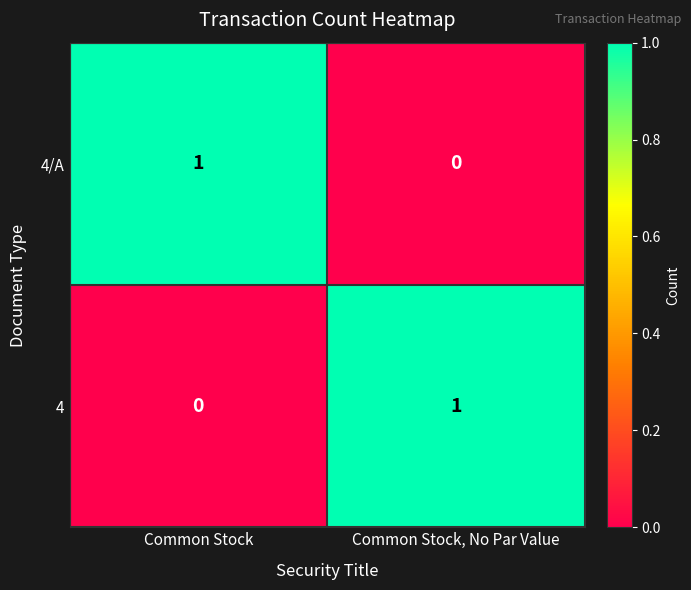

How many distinct data groups are displayed?

2